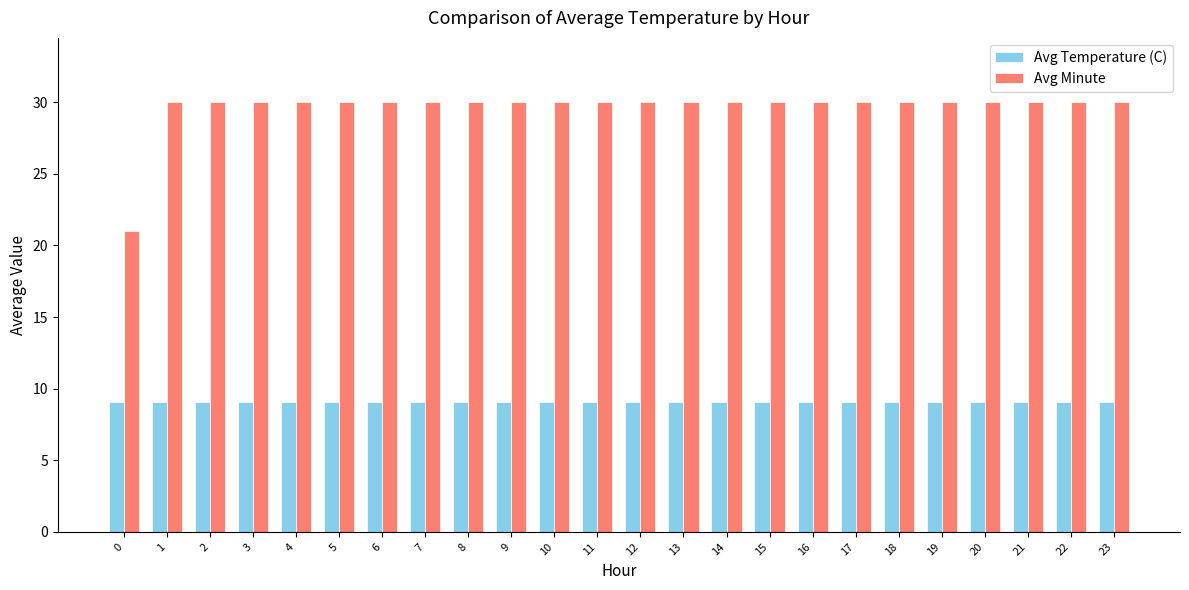

How many groups of bars are there?

24